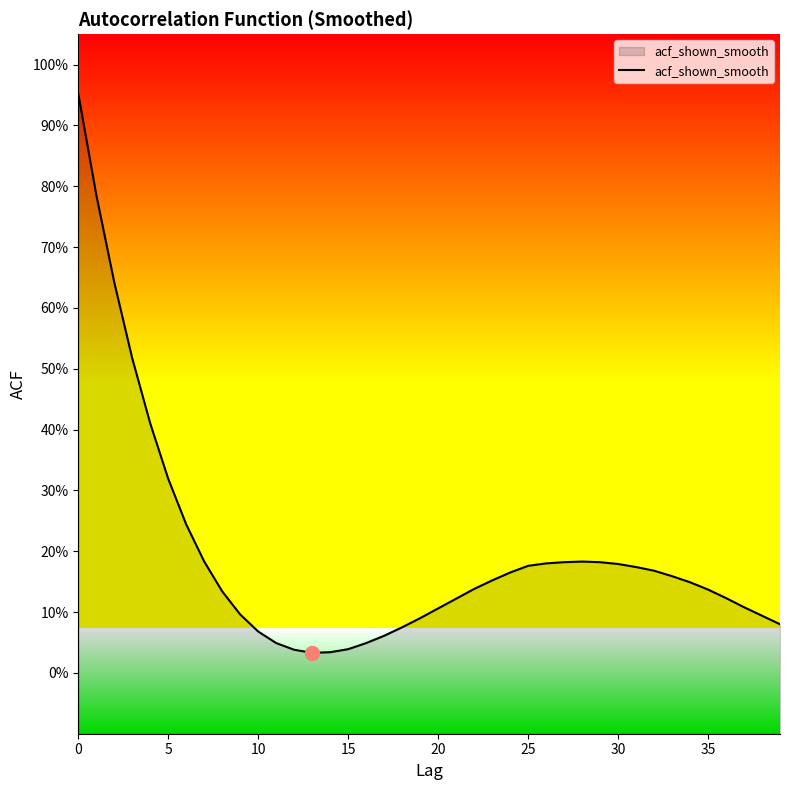

Is it true that the value at 36 is 0.1?

True